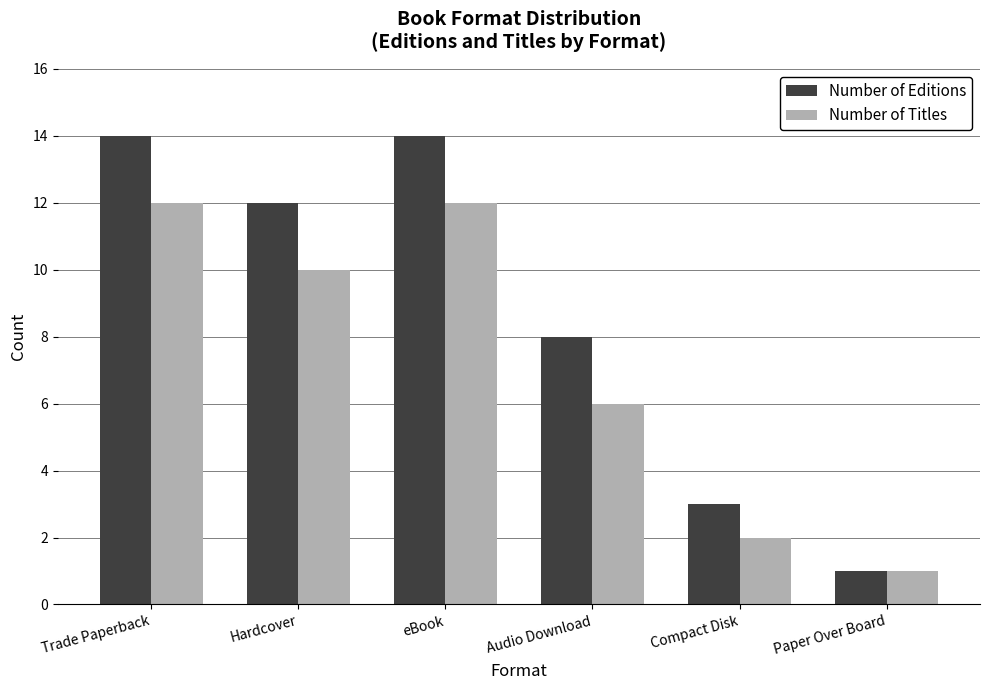

True or false: Number of Editions has a value of 3 at Hardcover.

False